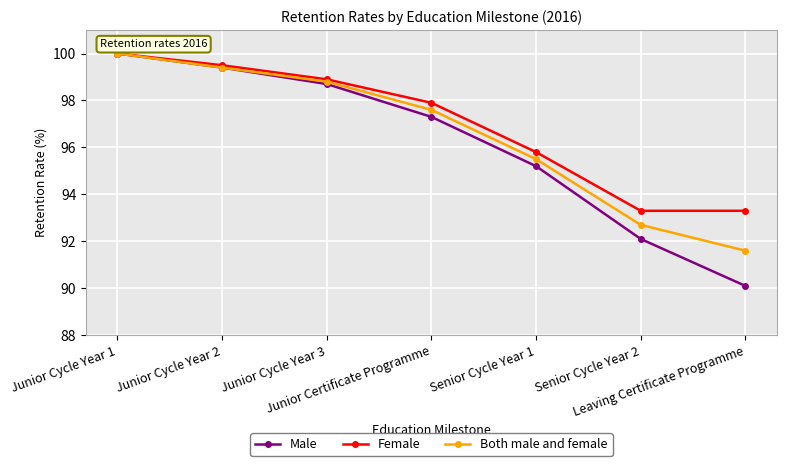

What is the total value across all series at Senior Cycle Year 1?

286.5